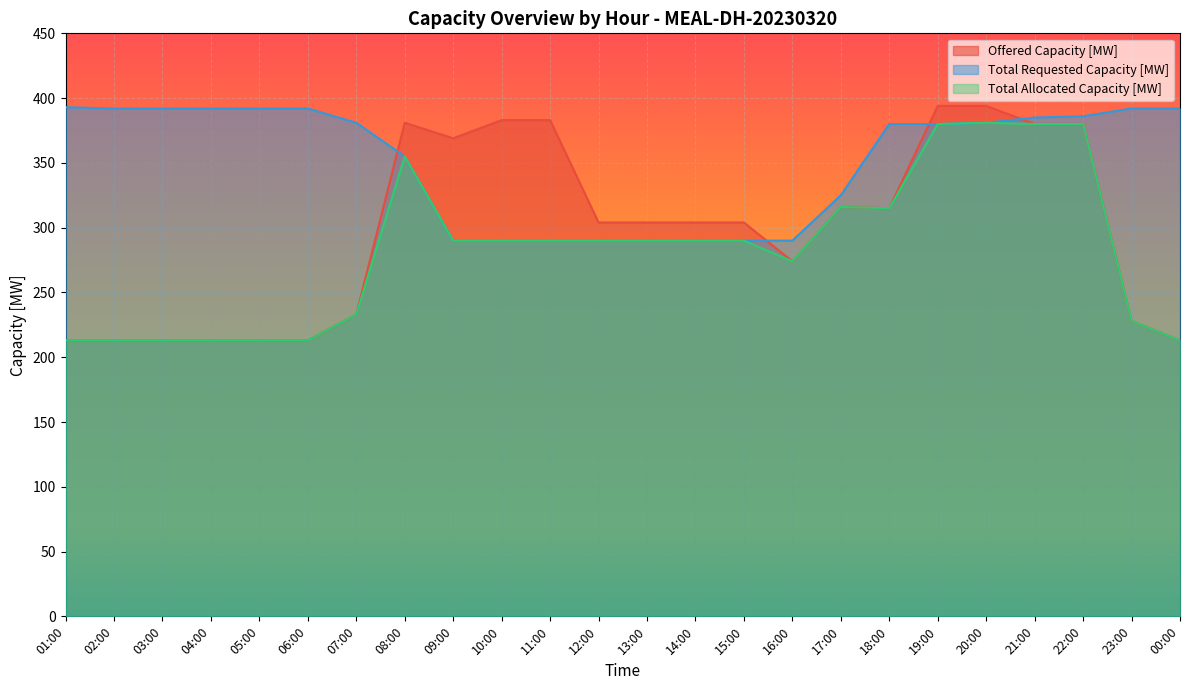

How many data points in Total Requested Capacity [MW] are less than 381?

12